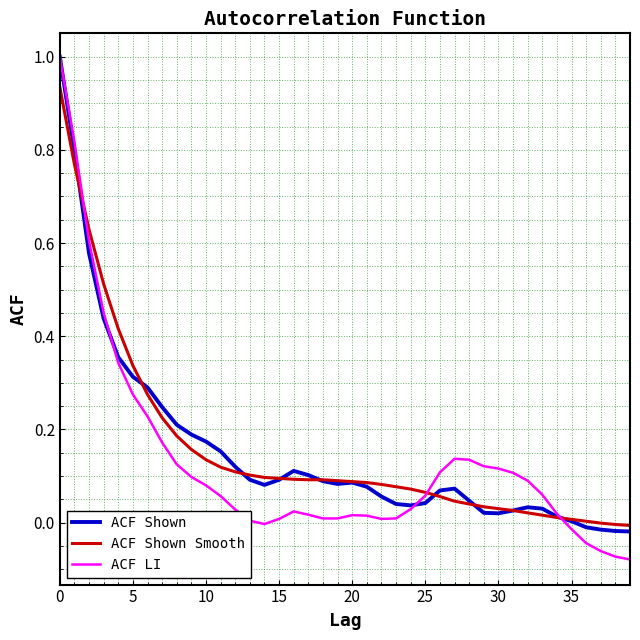

What is the highest value of the ACF Shown series?

1.0